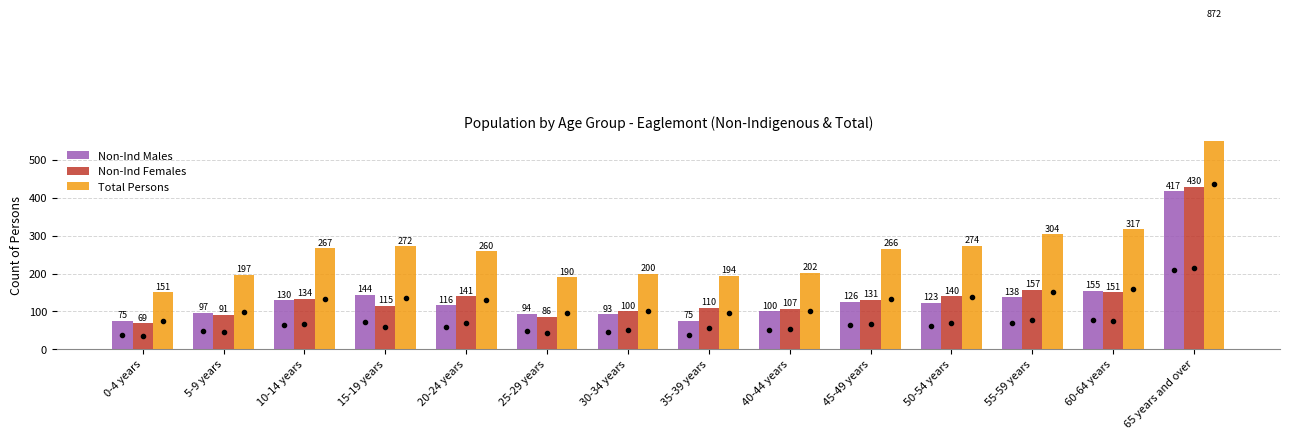

At which label is Non-Ind Males closest to 246?

60-64 years